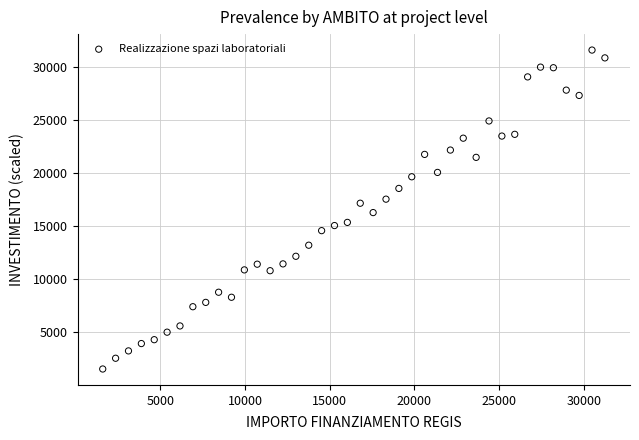

What is the range of Y values (max minus min)?

30043.2